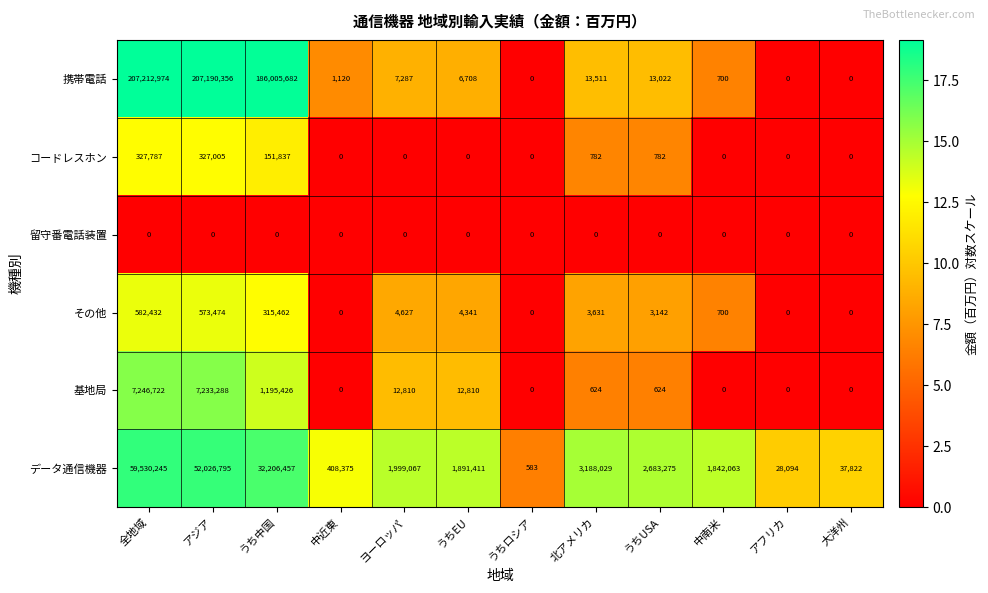

Rank the series at アジア from highest to lowest value.

携帯電話, データ通信機器, 基地局, その他, コードレスホン, 留守番電話装置